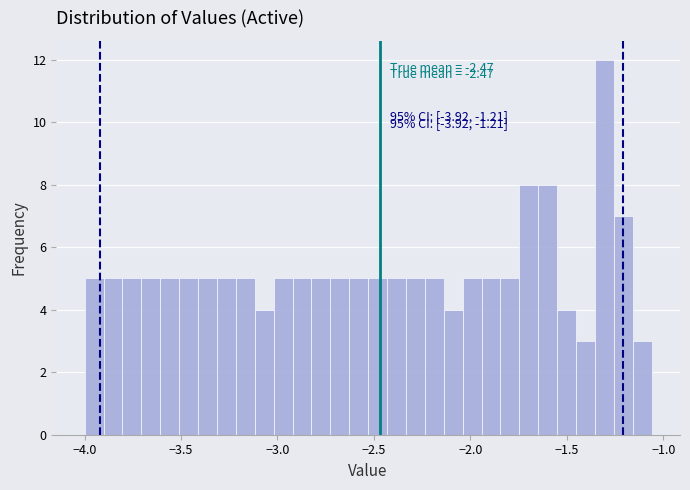

Read against the x-axis, roughly where is the centre of the tallest bar?

-1.30